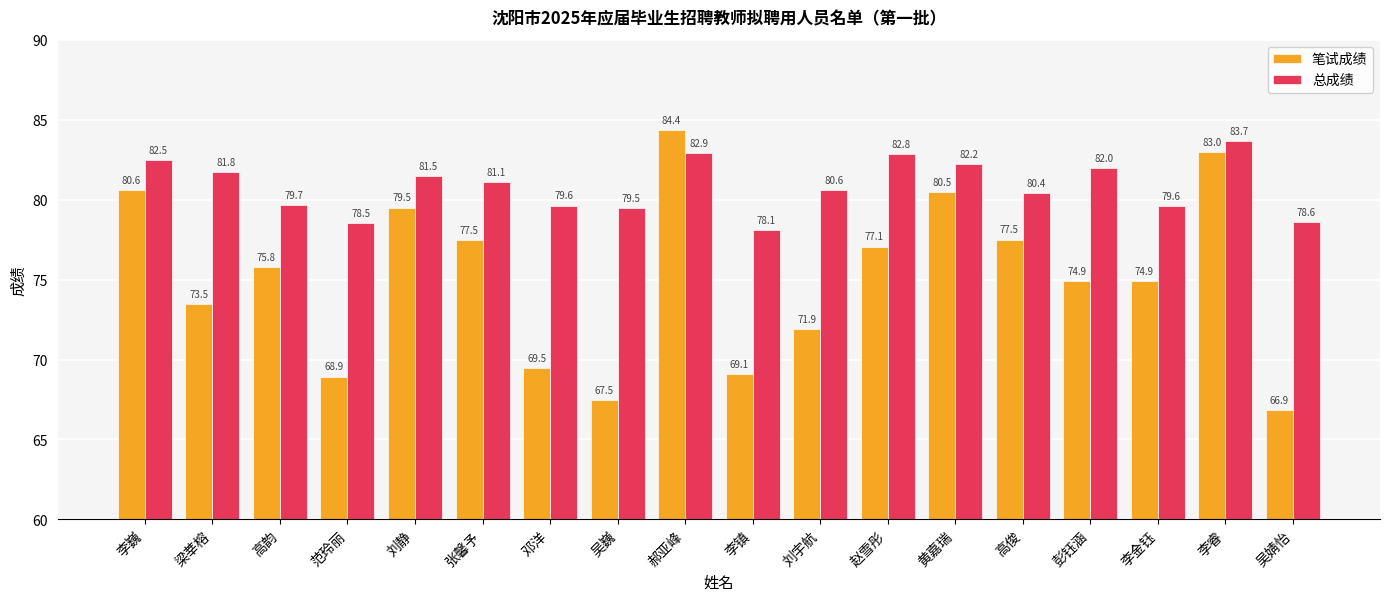

What is the lowest value of the 总成绩 series?

78.1